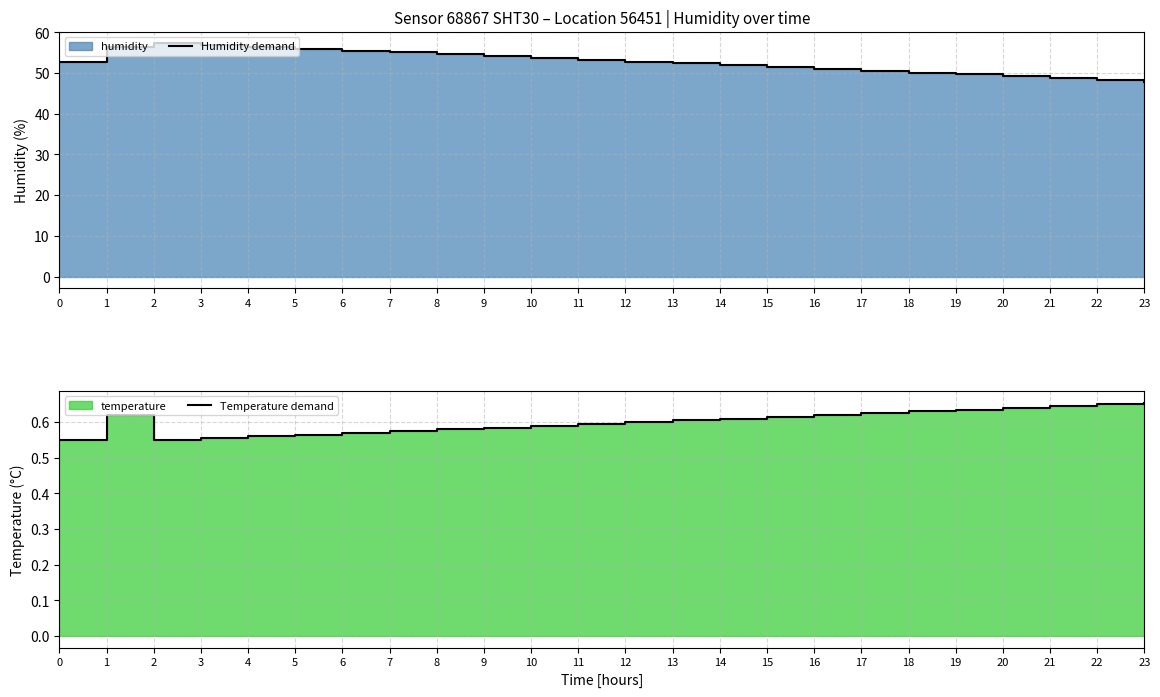

Which category has the highest value in the Temperature demand series?

23